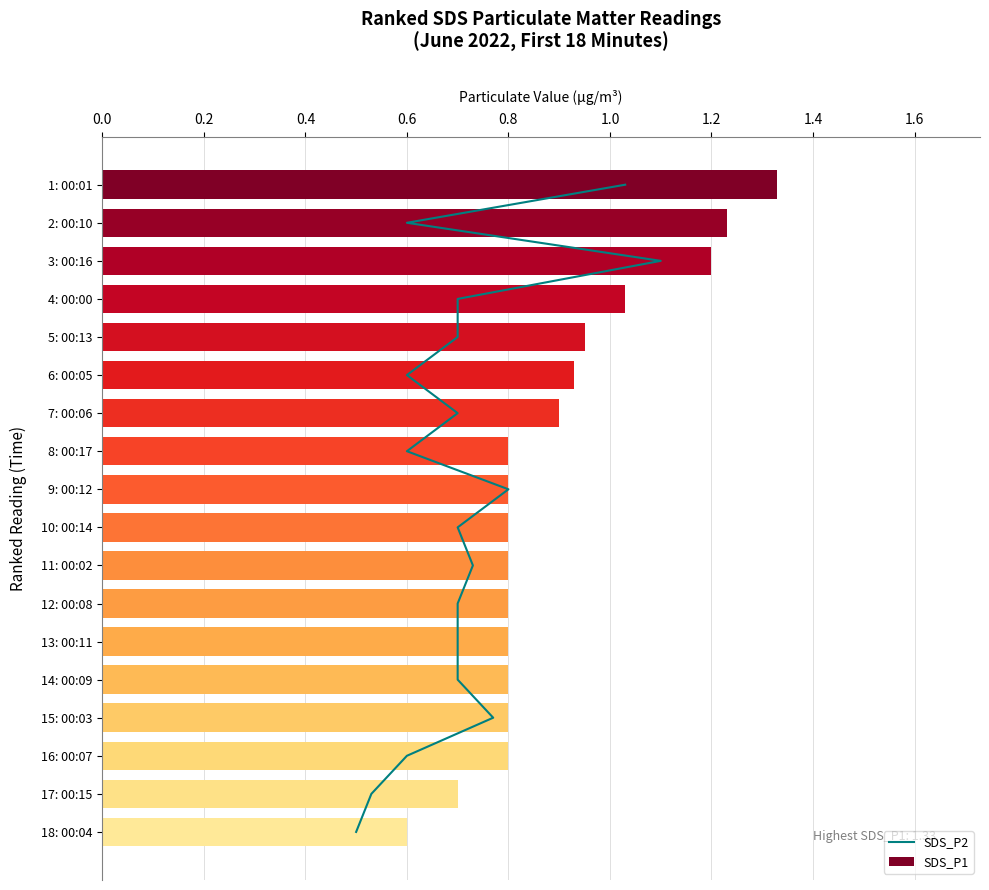

Is it true that SDS_P1 equals 2.1 at 3: 00:16?

False